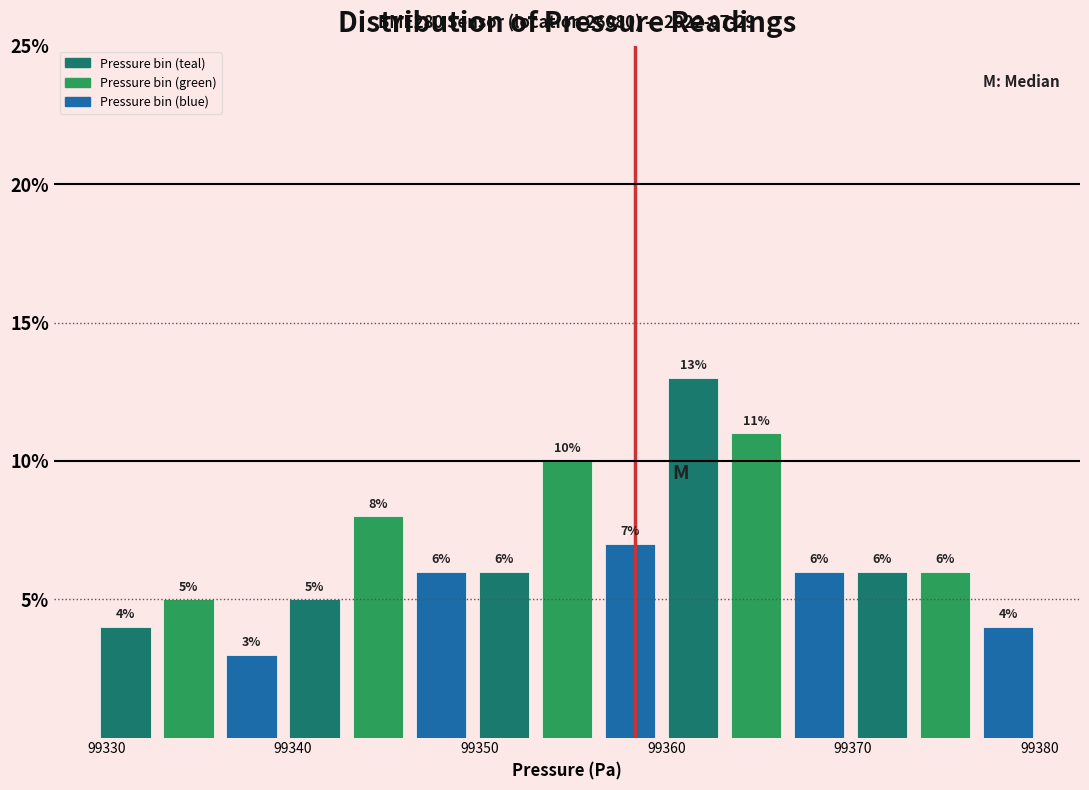

Read against the x-axis, roughly where is the centre of the tallest bar?

99361